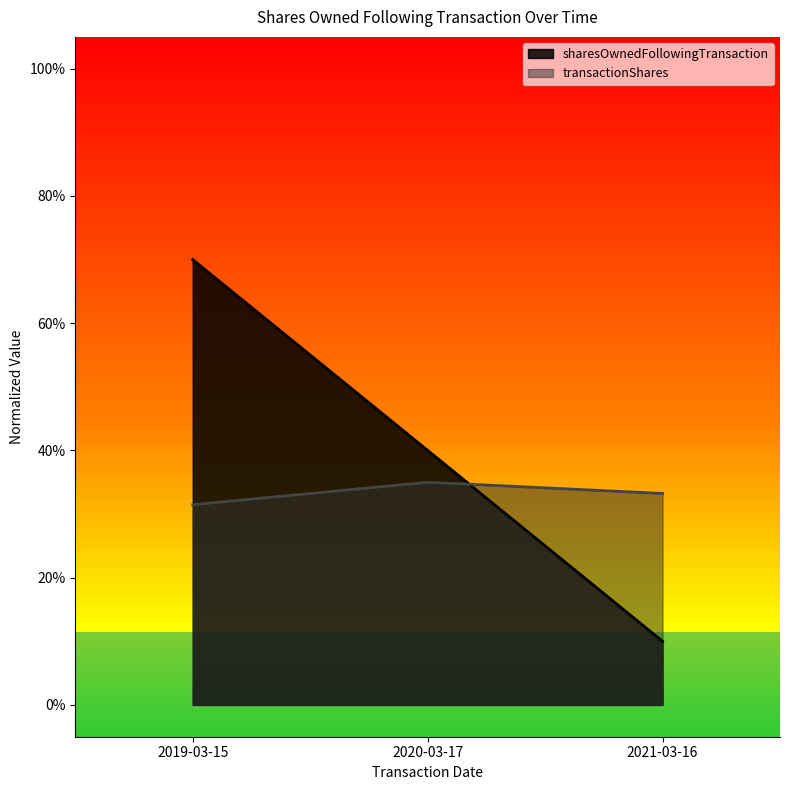

What is the total value across all series at 2020-03-17?

0.8